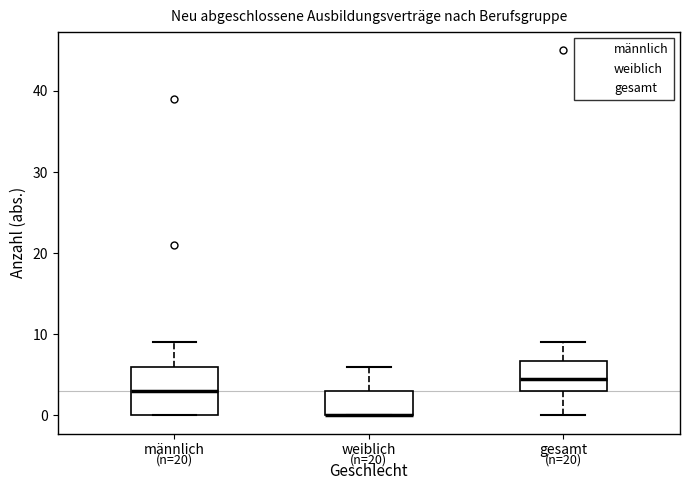

Where is the lower edge of the box for gesamt on the y-axis? The values are not printed on the chart, so give them approximately, as read against the axis.

3